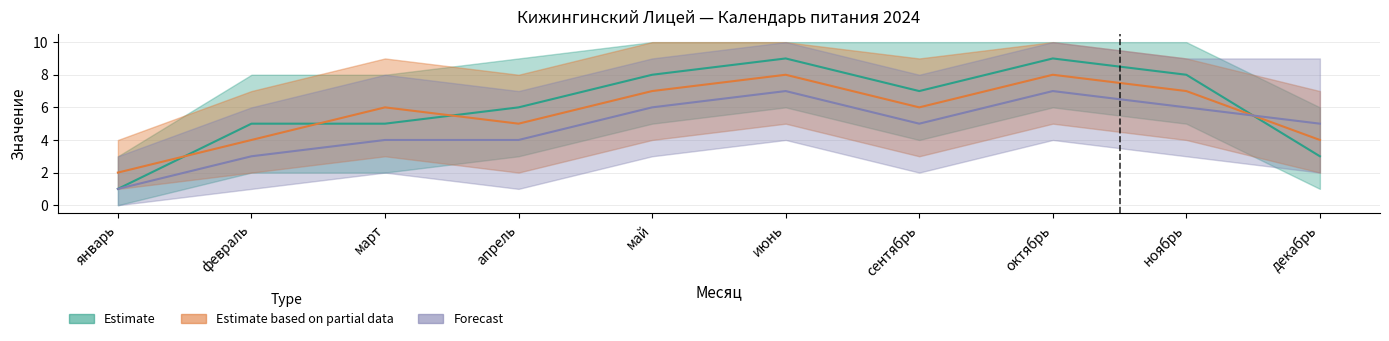

How many lines are shown in the chart?

3